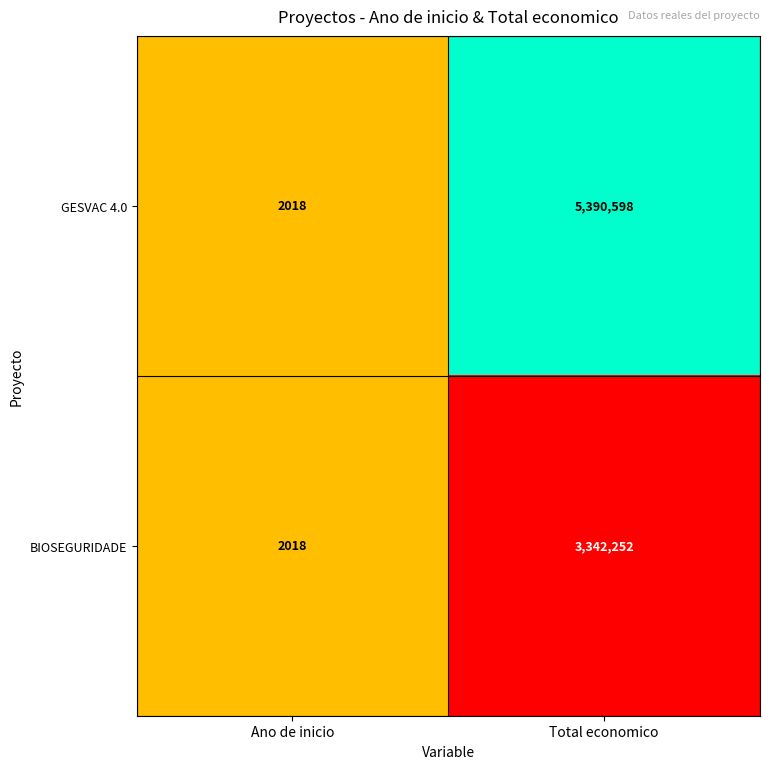

At which category does the chart reach its peak across all series?

Total economico